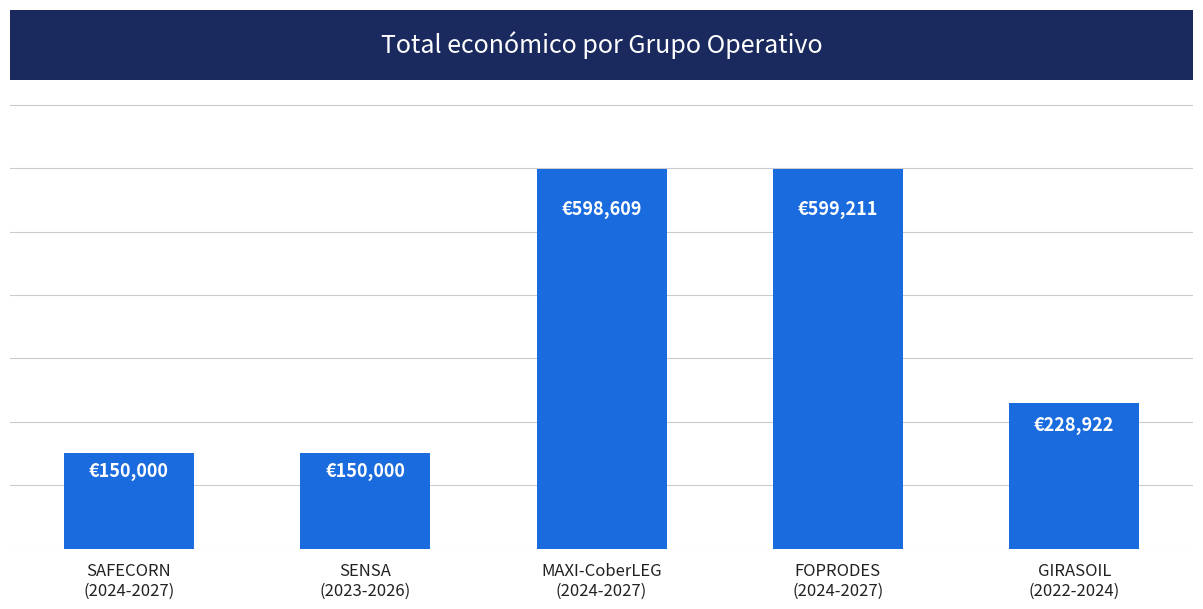

The value at MAXI-CoberLEG
(2024-2027) is 598609. True or false?

True